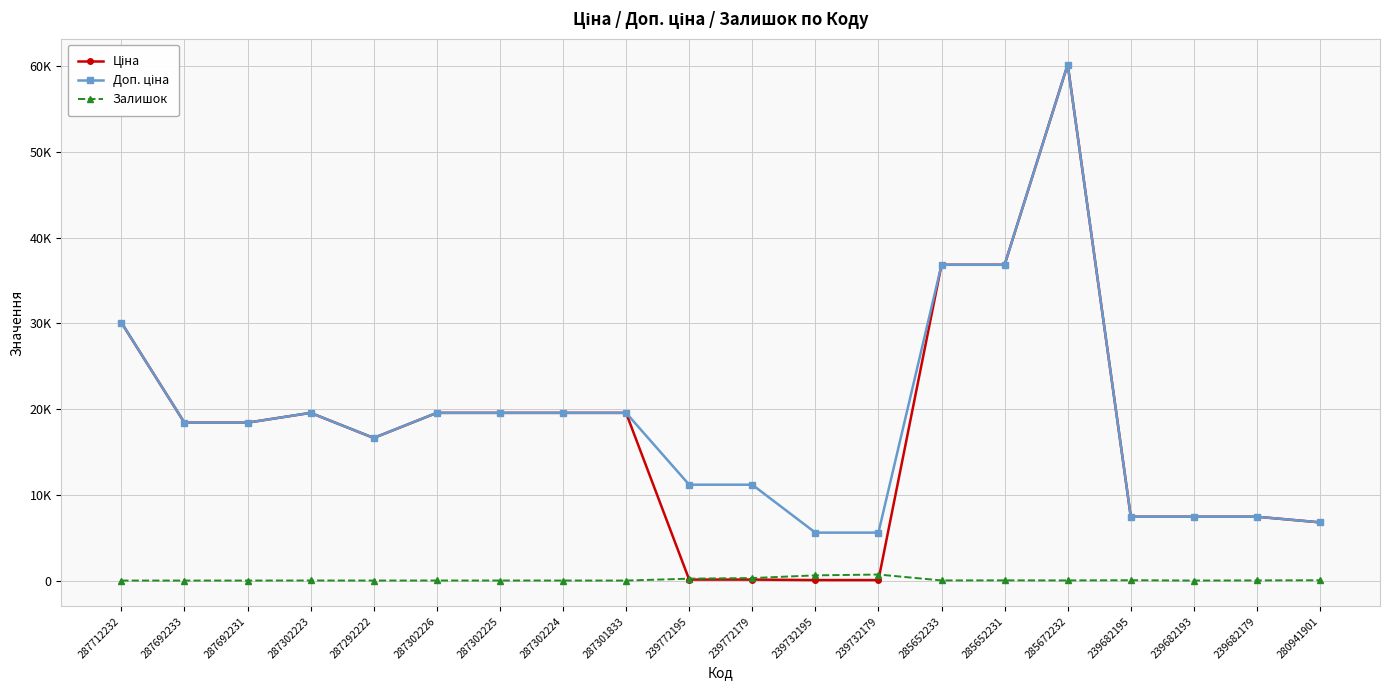

What is the value of the Ціна point at the 8th from the left?

19564.9